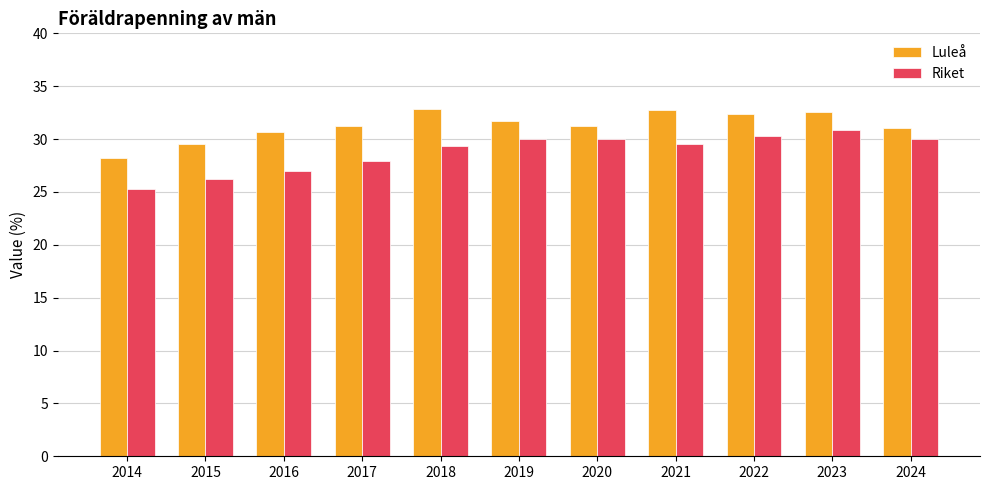

What are all the series names shown in the legend?

Luleå, Riket